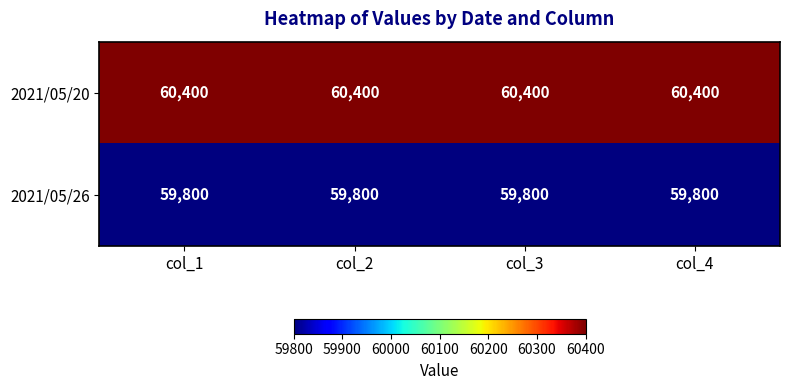

What is the highest value of the 2021/05/20 series?

60400